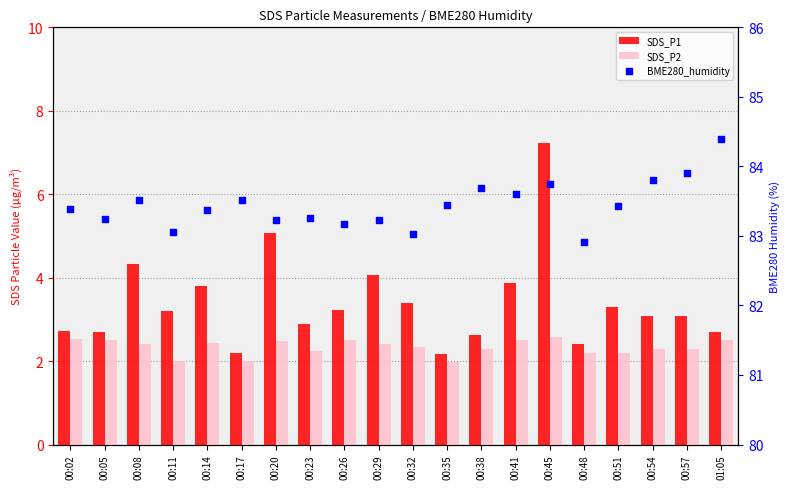

At which category is the sum across all series the highest?

00:45